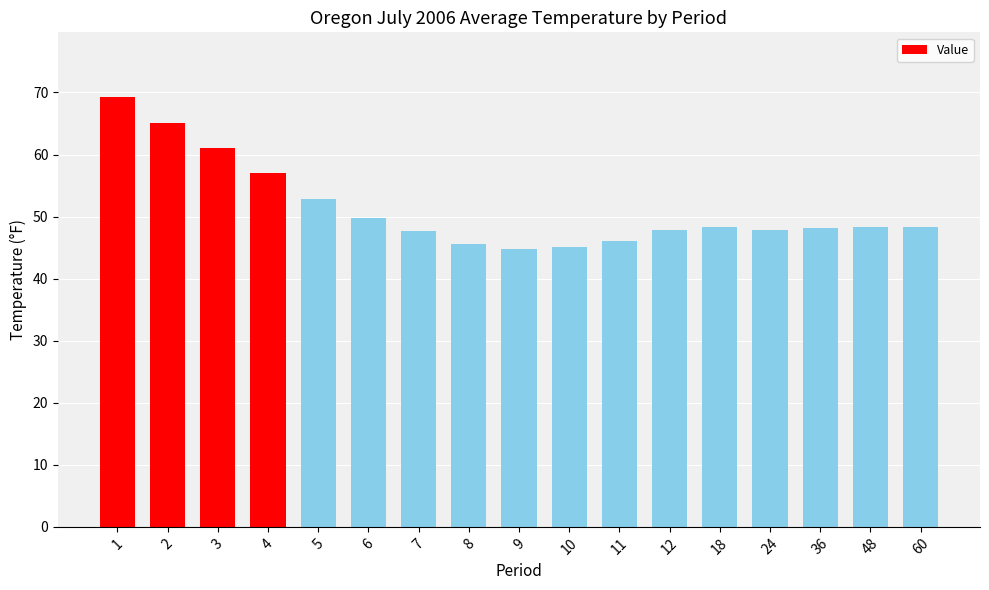

What is the difference between the maximum and minimum values?

24.6